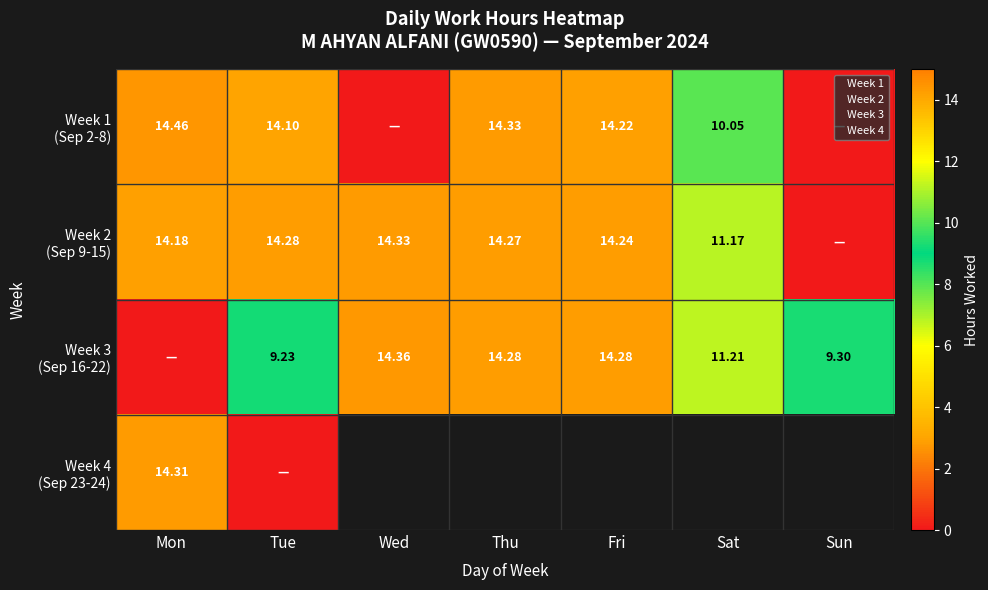

What is the sum of all Week 3 (Sep 16-22) values?

72.7